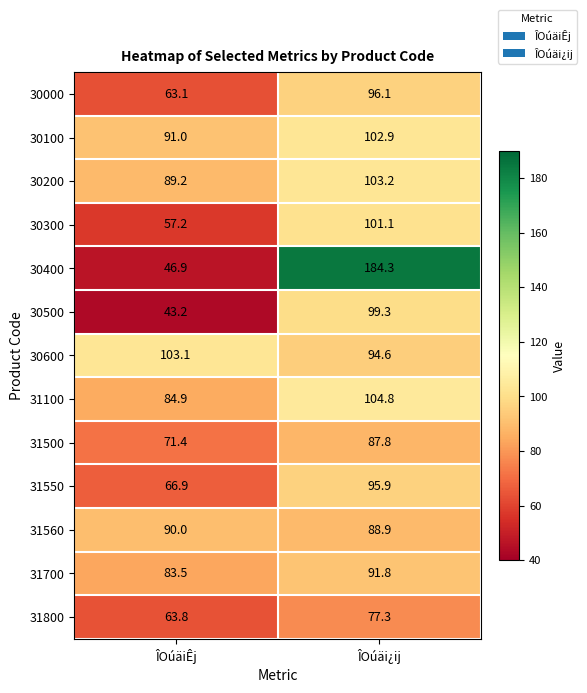

What is the sum of the 31700 values at ÎOúäi¿ij and ÎOúäiÊj?

175.3